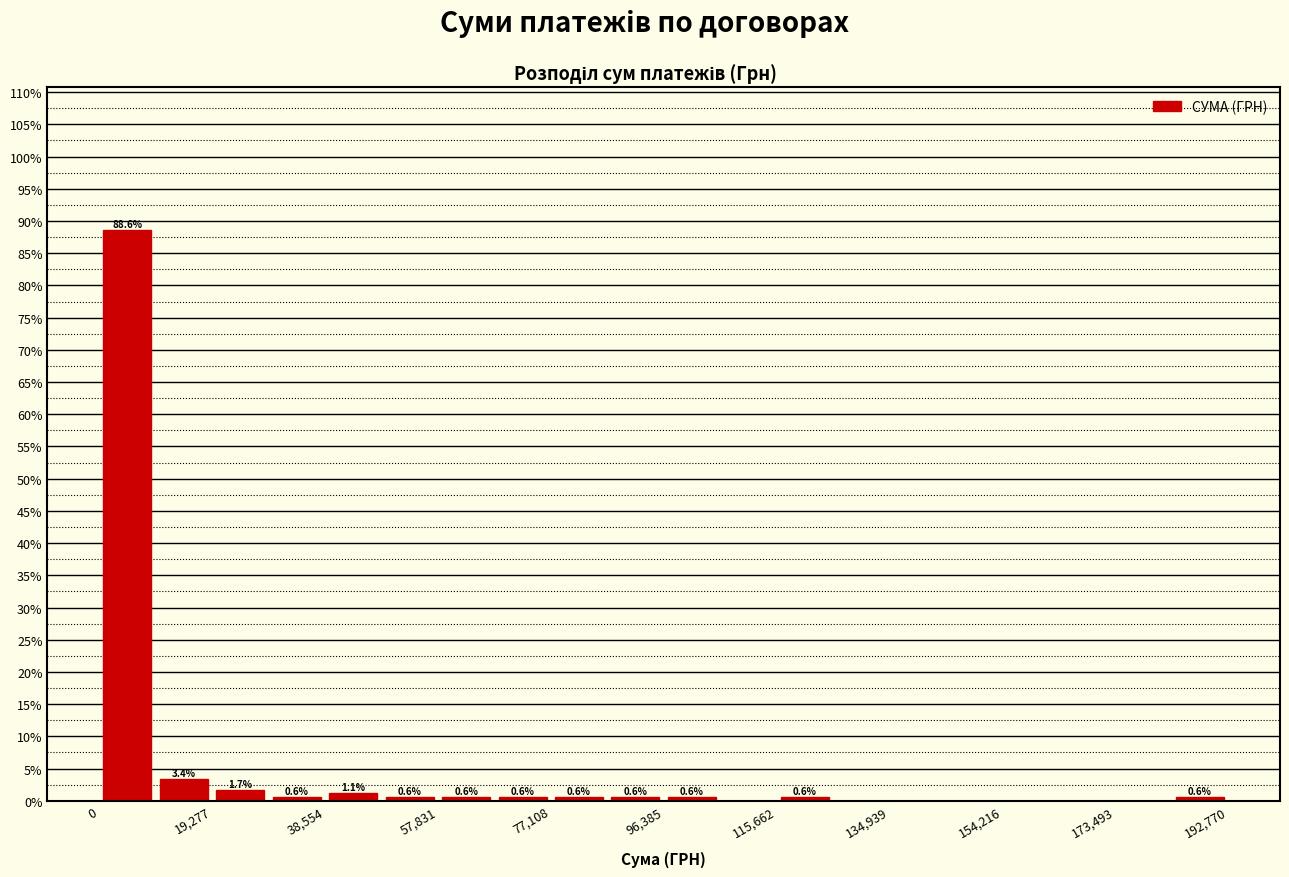

Which range on the x-axis has the tallest bar?

0 to 10000